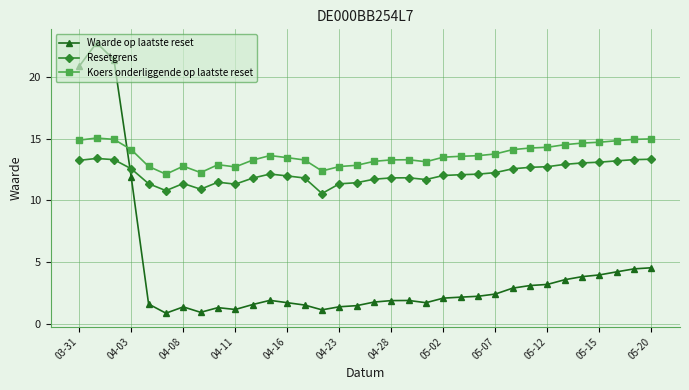

Which series has the largest range (max minus min)?

Waarde op laatste reset